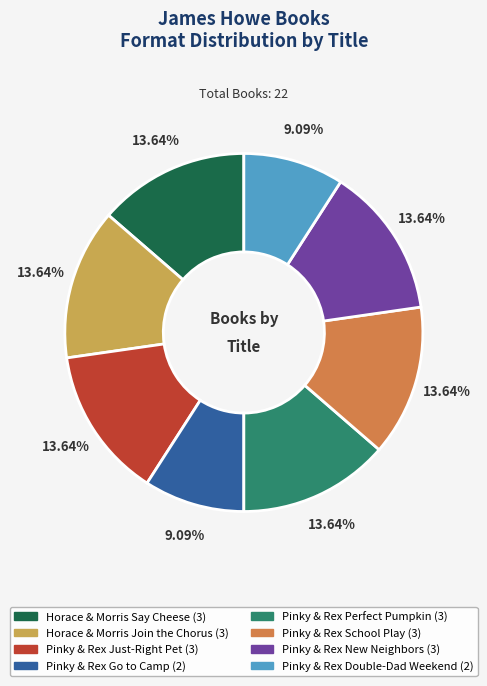

Is there any slice that represents more than half of the pie?

No